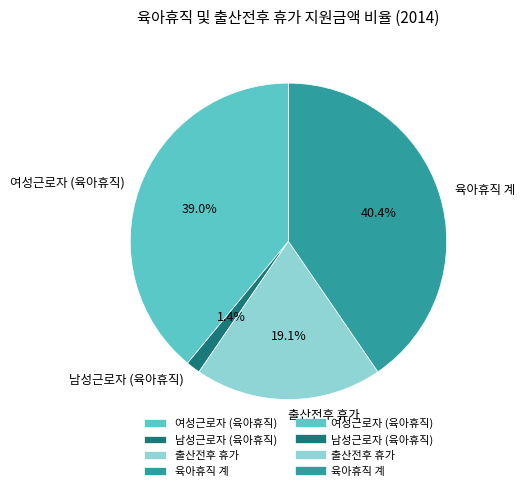

Between 여성근로자 (육아휴직) and 출산전후 휴가, which is larger?

여성근로자 (육아휴직)